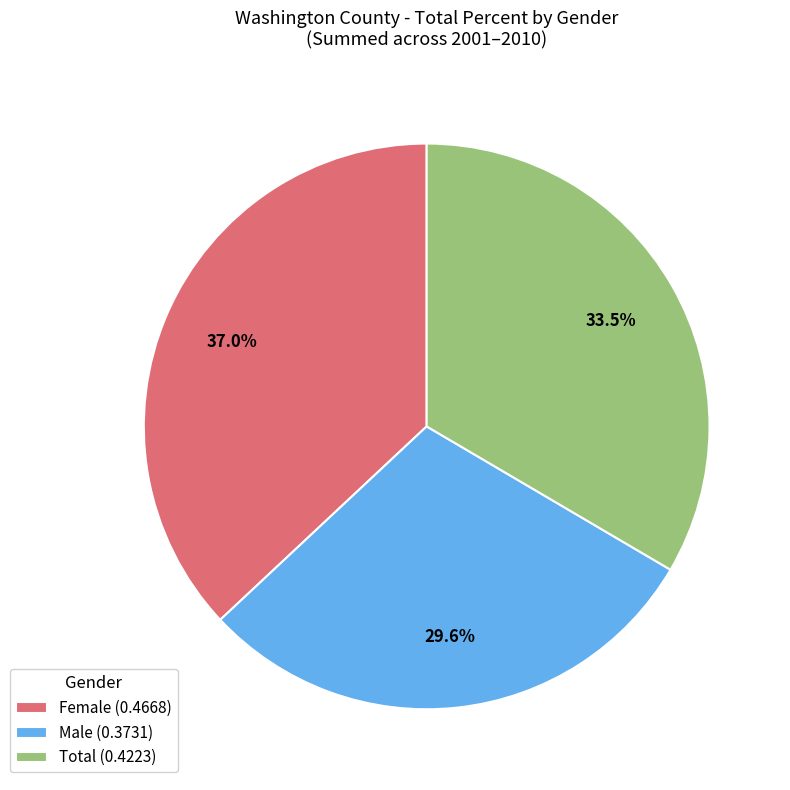

How many segments does this pie chart have?

3